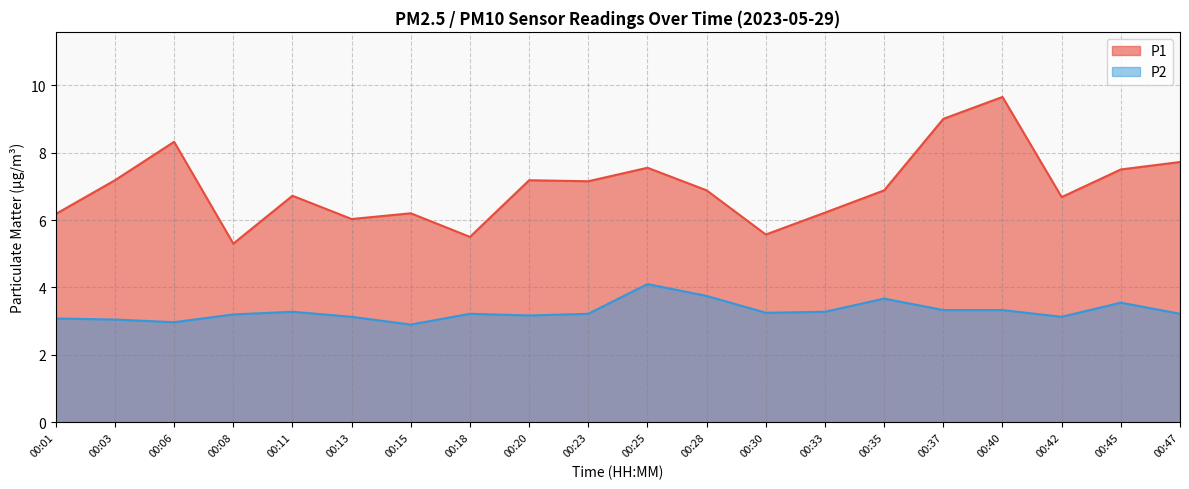

Between 00:11 and 00:30, which series saw the biggest shift?

P1